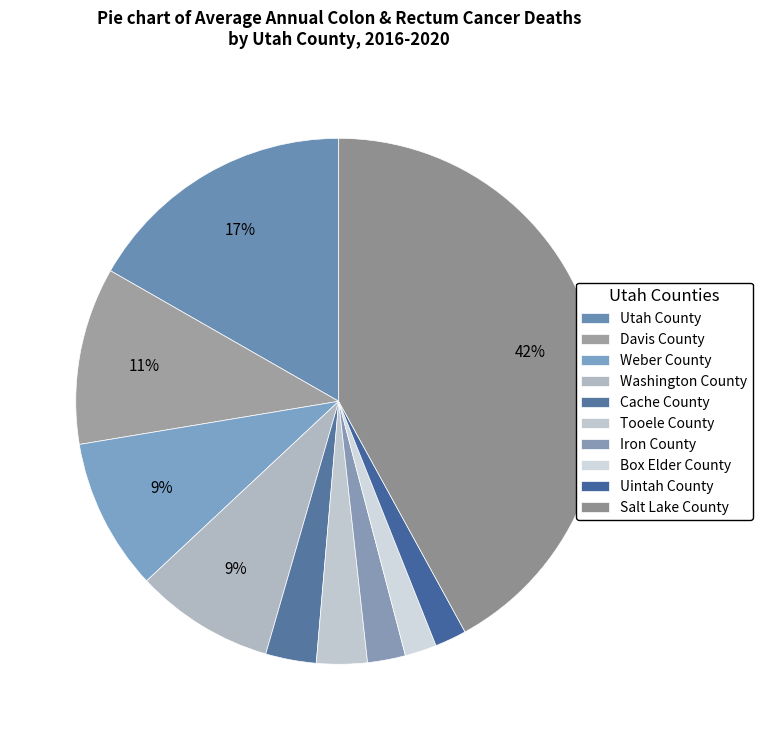

Count the number of slices in the pie.

10